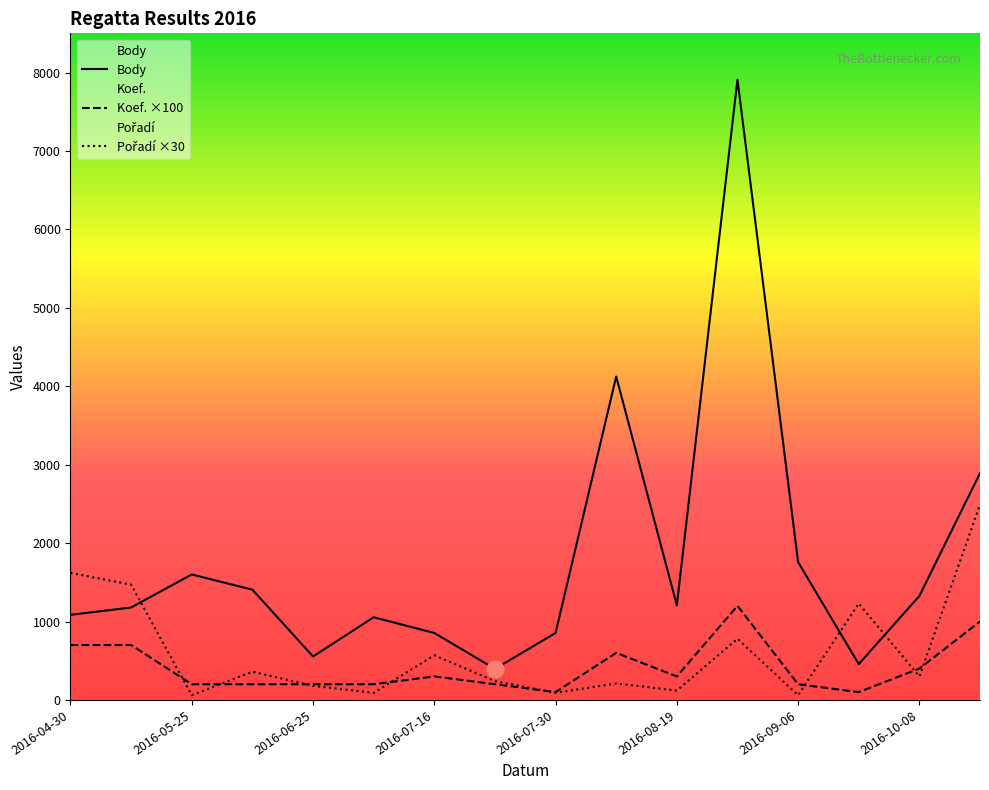

How many distinct data groups are displayed?

3